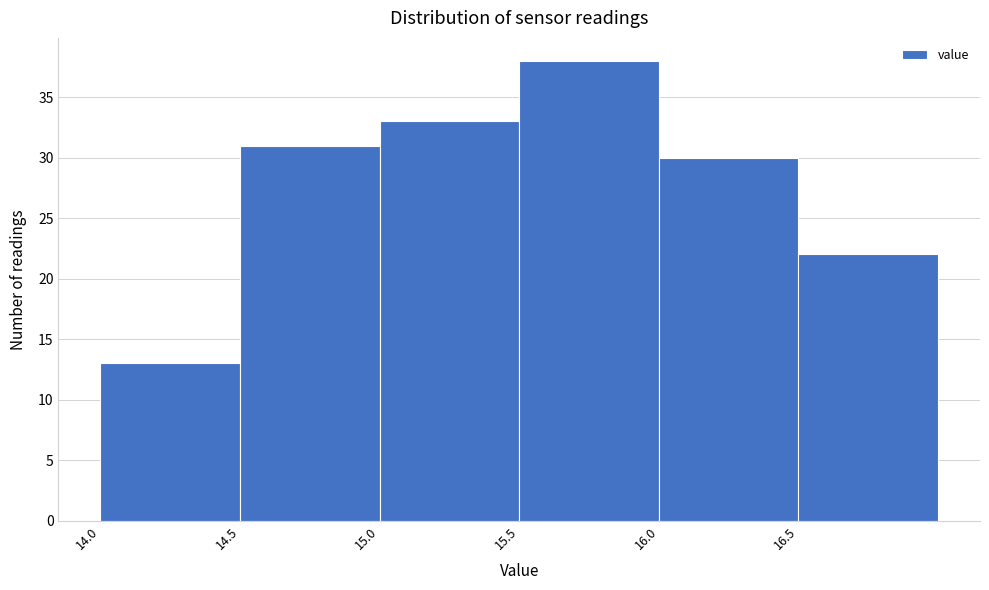

Reading left to right, list every bar in this chart as the range it spans on the x-axis followed by its height. The values are not printed on the chart, so give them approximately, as read against the axis.

14.0 to 14.5: 13
14.5 to 15.0: 31
15.0 to 15.5: 33
15.5 to 16.0: 38
16.0 to 16.5: 30
16.5 to 17.0: 22